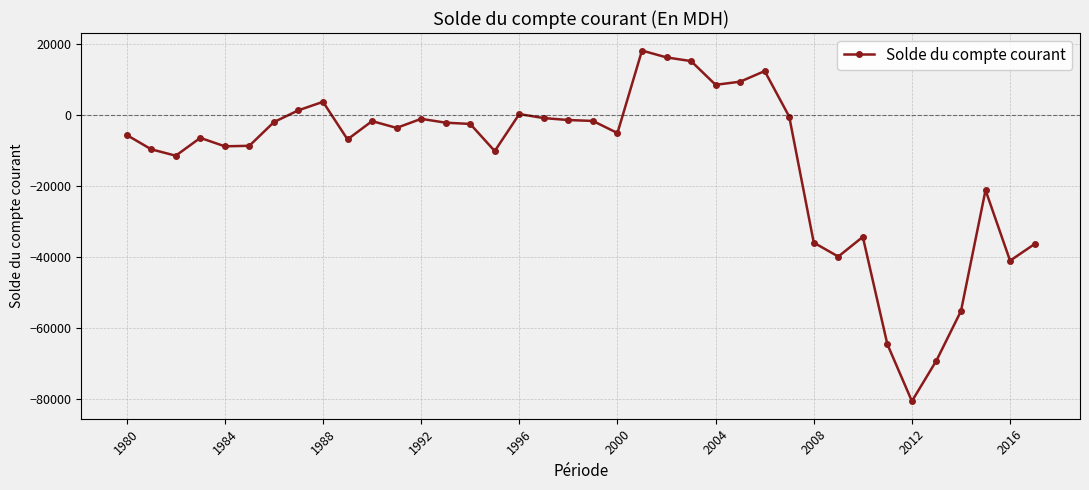

What is the sum of all values?

-482411.5